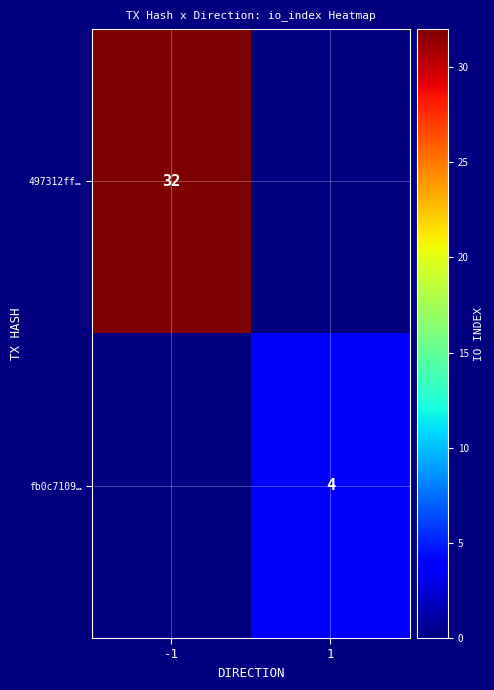

Which label corresponds to the largest value in the chart?

-1